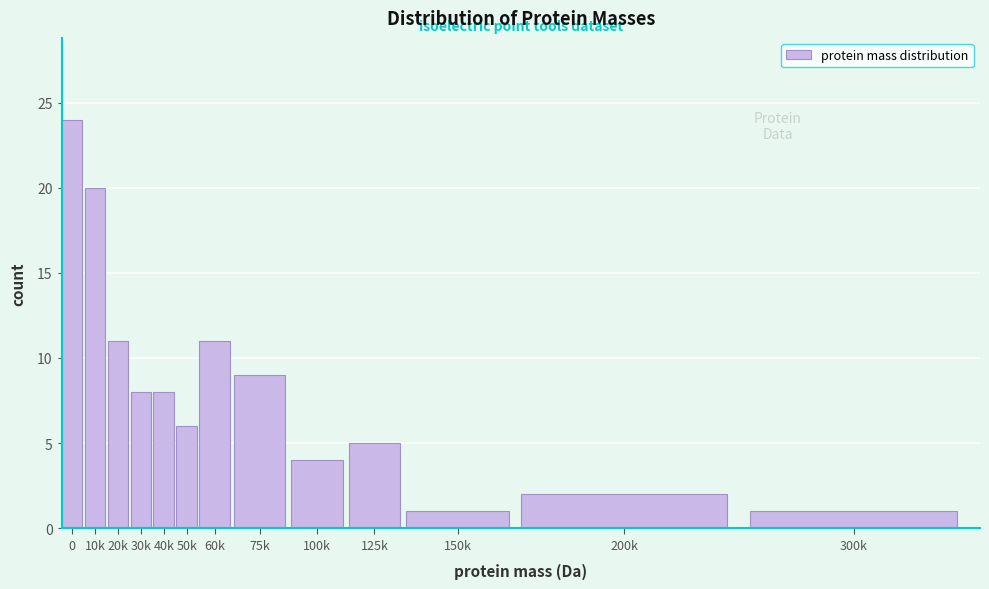

Reading left to right, transcribe all the data shown in this chart.

24	20	11	8	8	6	11	9	4	5	1	2	1